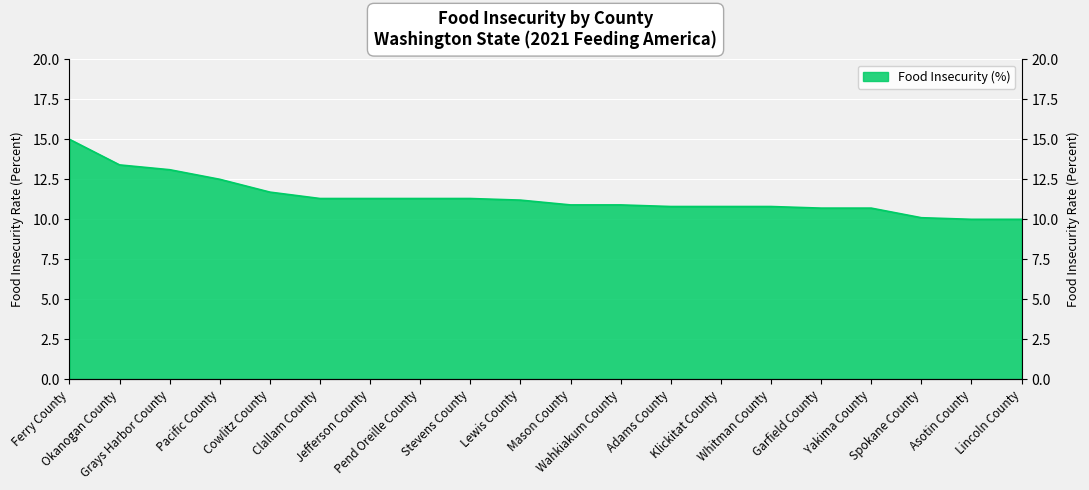

How many values are below 11?

10